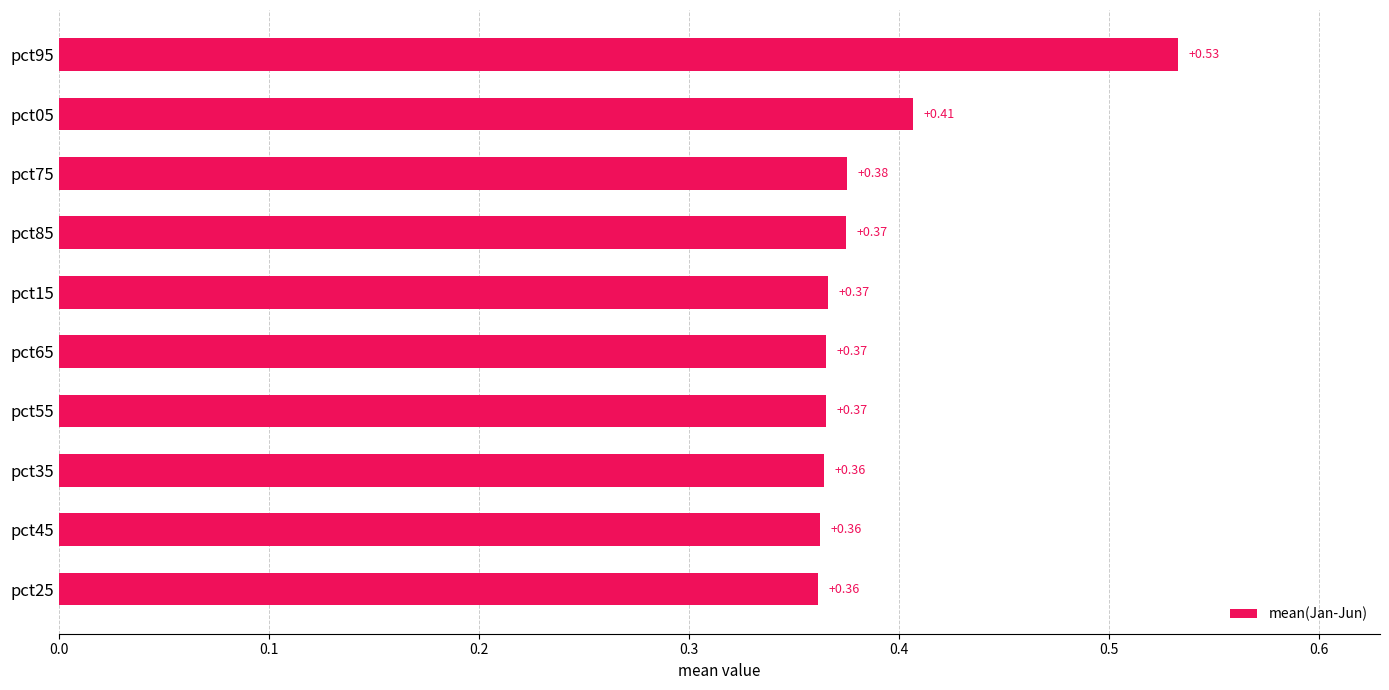

What is the sum of the values at pct75 and pct05?

0.8